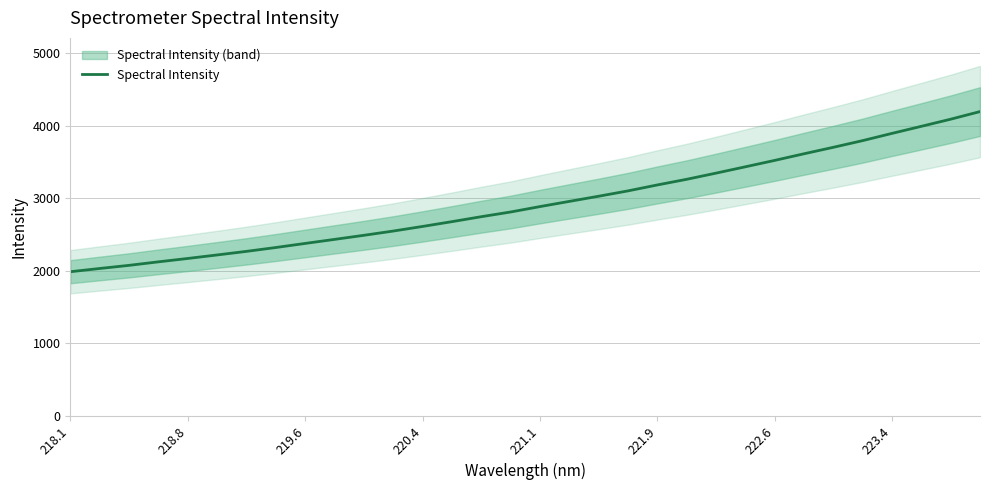

Reading right to left, what are all the values shown in this chart?

4191.9	4087.2	3989.2	3892.1	3792.6	3700.6	3611.6	3520.3	3432.2	3345.0	3260.2	3182.5	3100.8	3027.1	2956.1	2884.6	2810.1	2745.4	2677.2	2611.2	2547.7	2489.2	2432.9	2377.3	2321.1	2268.0	2218.6	2170.2	2123.7	2075.3	2032.1	1987.6